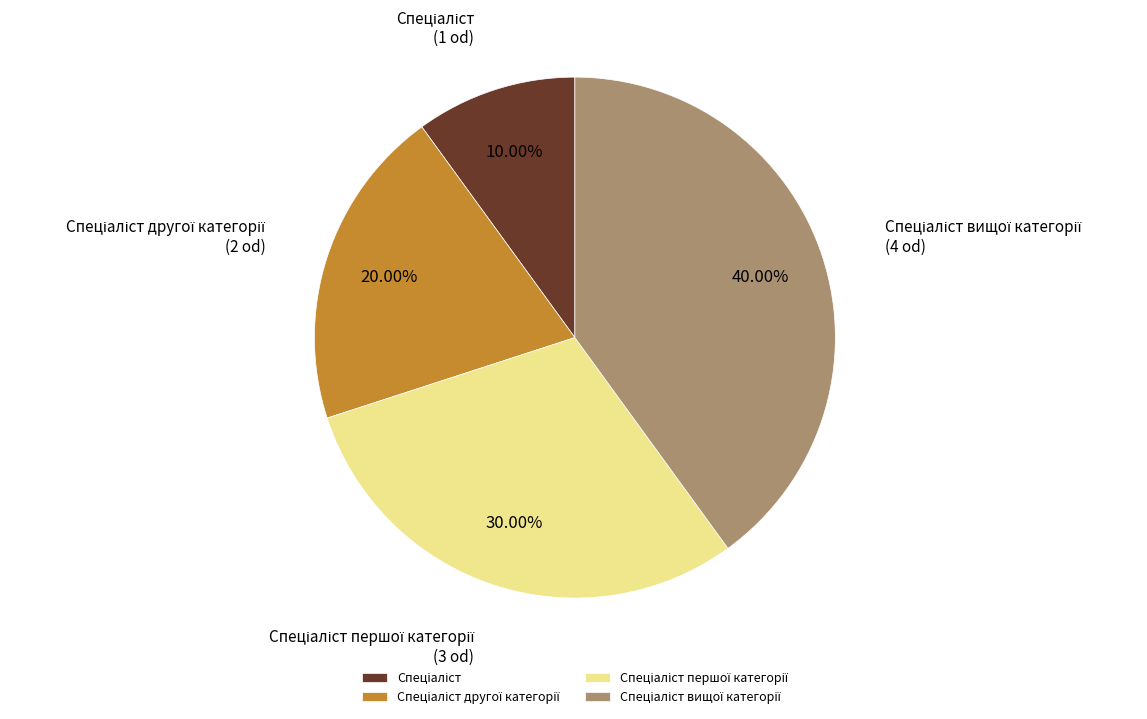

Is there a majority slice in this chart?

No